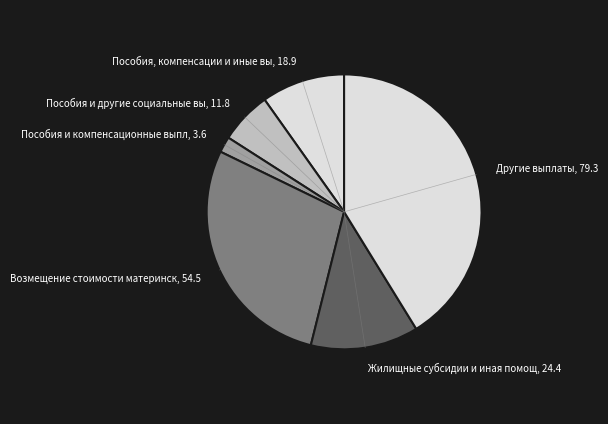

Is the sum of Жилищные субсидии и иная помощ, 24.4 and Возмещение стоимости материнск, 54.5 greater than half?

No